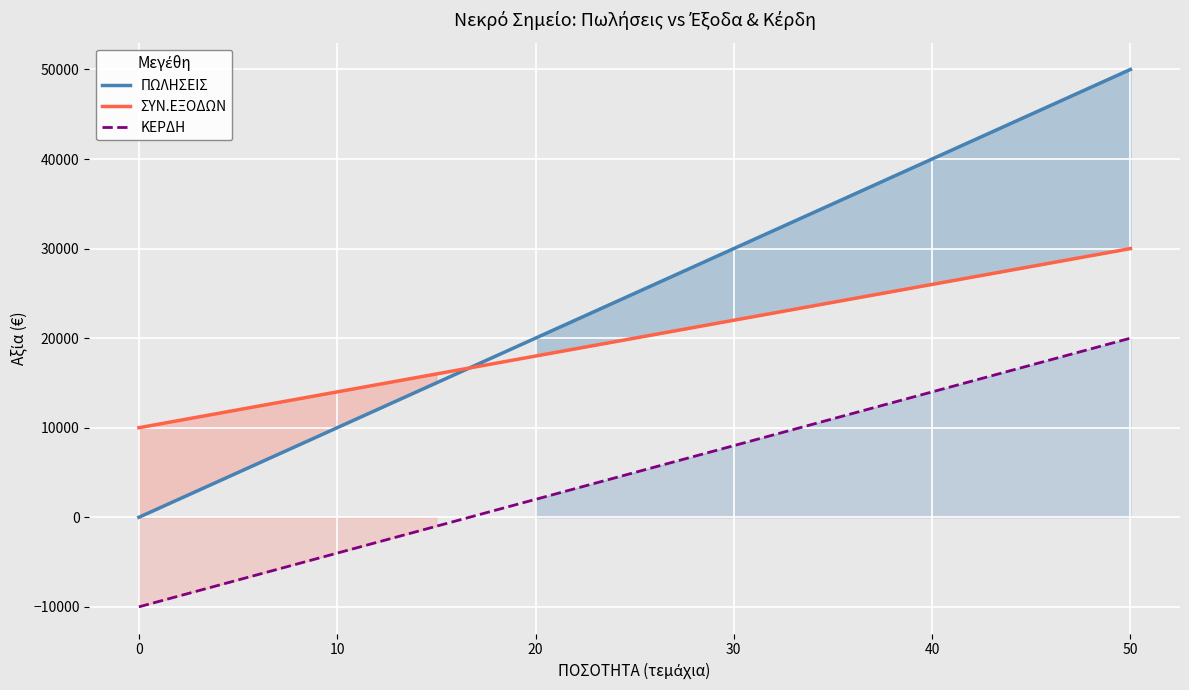

How many values in the ΣΥΝ.ΕΞΟΔΩΝ series are below 20000?

5